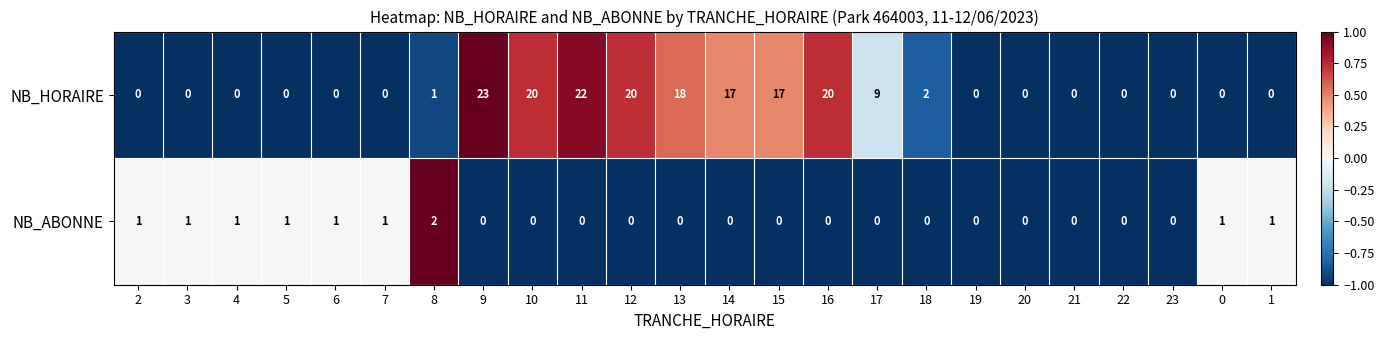

How many data points in NB_ABONNE are above 0?

9